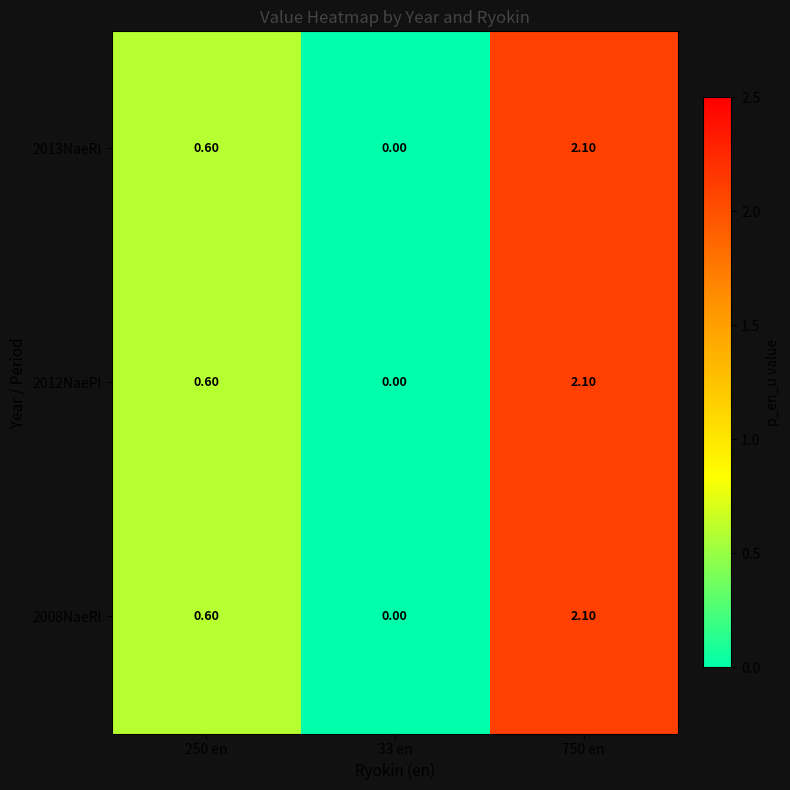

Count the number of categories in the chart.

3